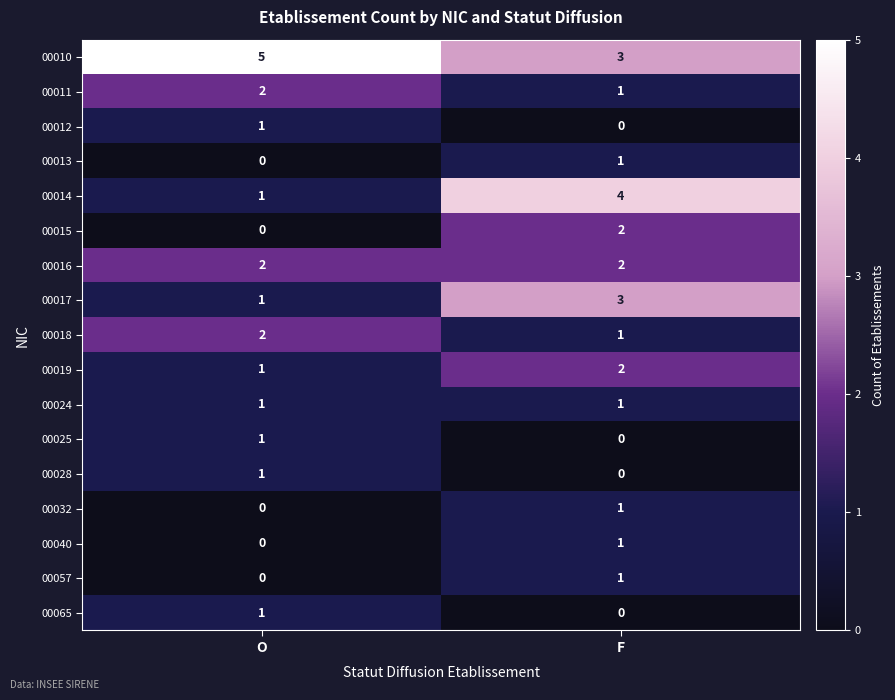

List the labels in order of 00032 value, smallest first.

O, F